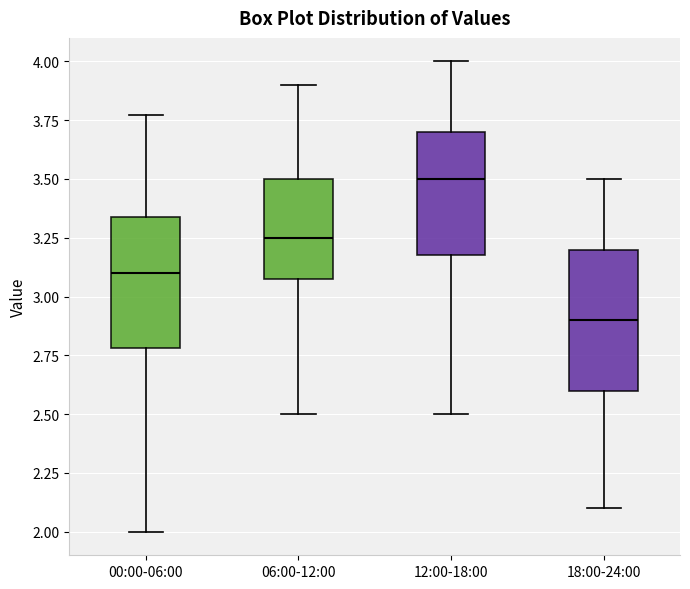

Reading left to right, read every box against the y-axis: the position of its median line, the range the box covers, and the ends of its whiskers. The values are not printed on the chart, so give them approximately, as read against the axis.

00:00-06:00: median 3.10, box 2.80 to 3.35, whiskers 2.00 to 3.75
06:00-12:00: median 3.25, box 3.10 to 3.50, whiskers 2.50 to 3.90
12:00-18:00: median 3.50, box 3.20 to 3.70, whiskers 2.50 to 4.00
18:00-24:00: median 2.90, box 2.60 to 3.20, whiskers 2.10 to 3.50